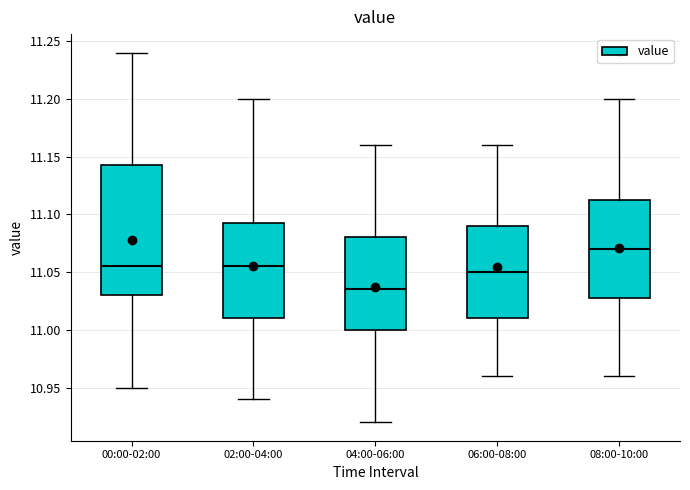

Where does the lower whisker of the box for 06:00-08:00 end on the y-axis? The values are not printed on the chart, so give them approximately, as read against the axis.

10.960